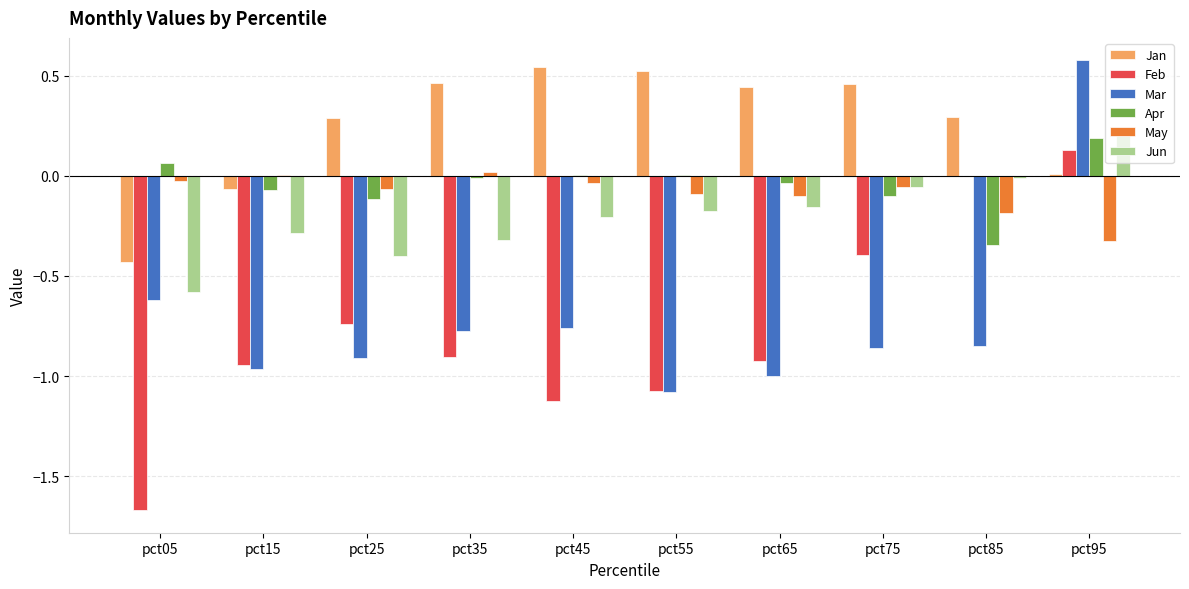

True or false: Feb has a value of -0.5 at pct65.

False